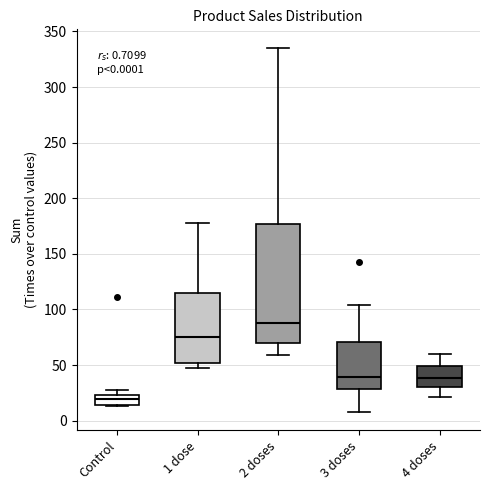

Comparing the boxes themselves (not the whiskers), which one is the tallest?

2 doses